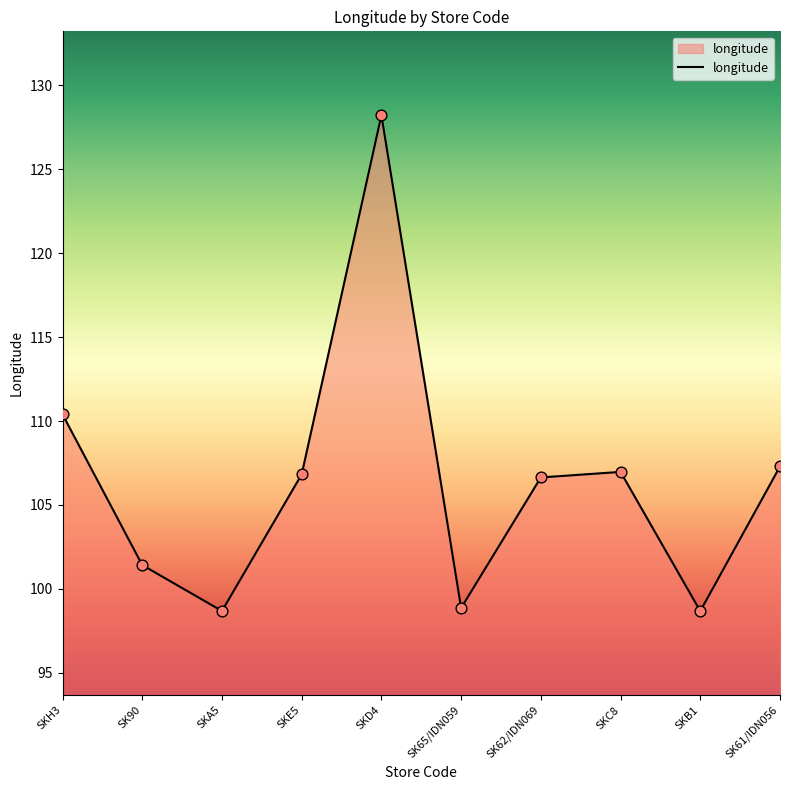

What is the change in value from SKE5 to SKC8?

+0.1